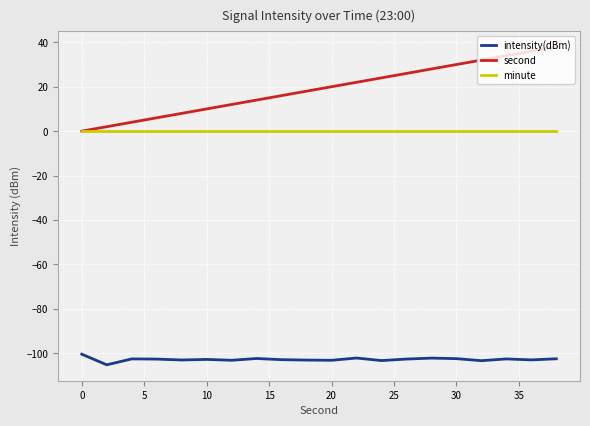

Rank the series by their average value, from highest to lowest.

second, minute, intensity(dBm)